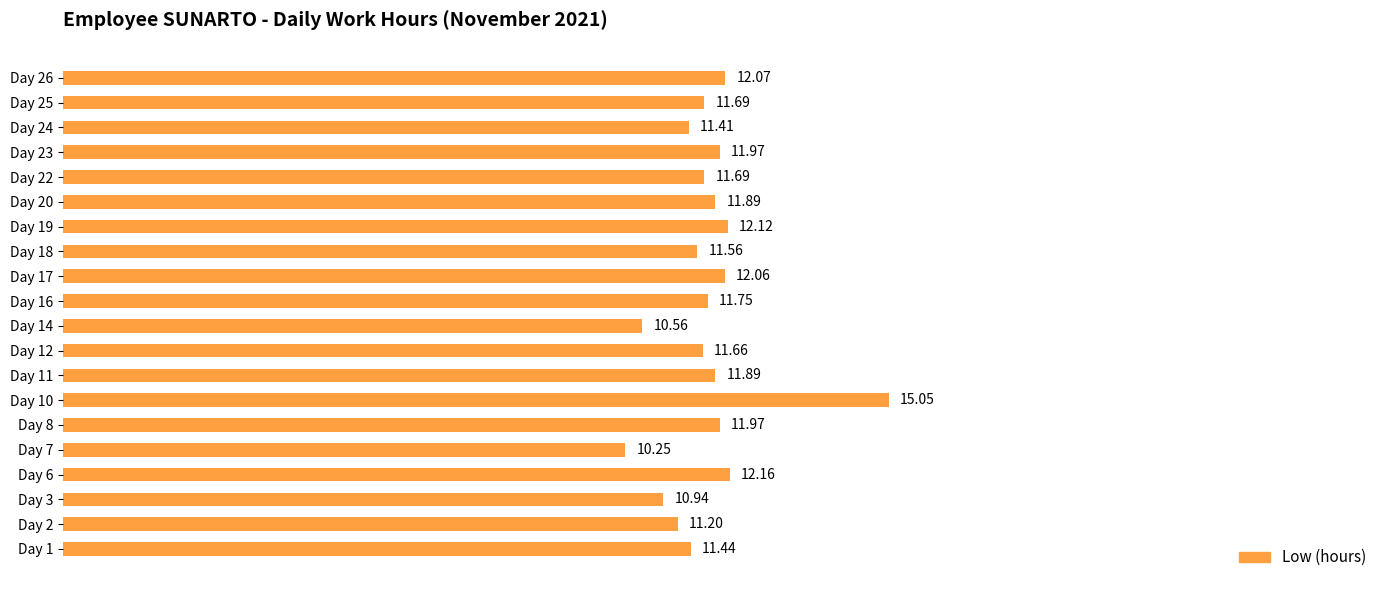

What is the average value?

11.8